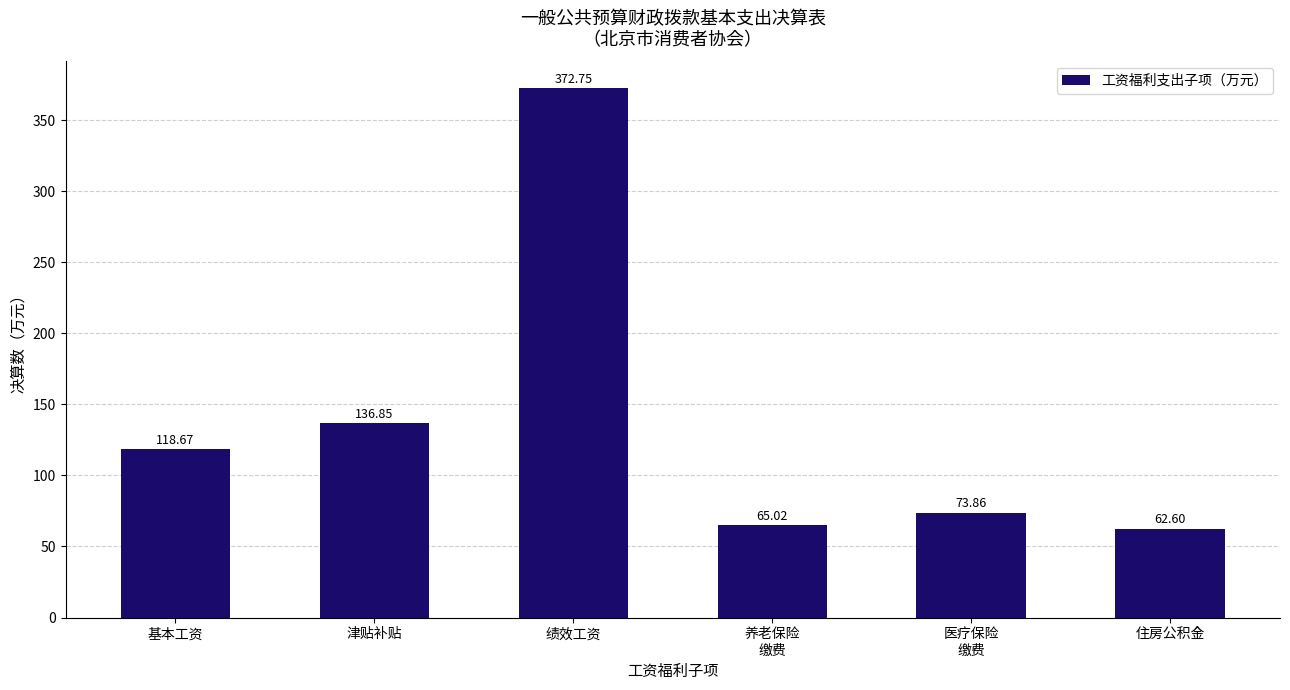

What is the label of the 5th bar from the left?

医疗保险
缴费